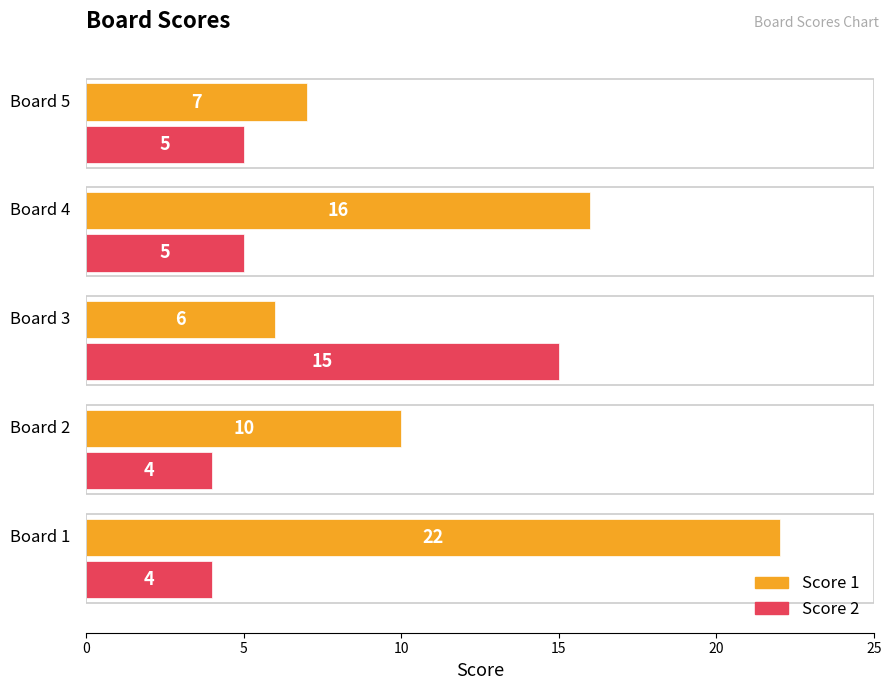

What is the minimum value shown in the chart?

4